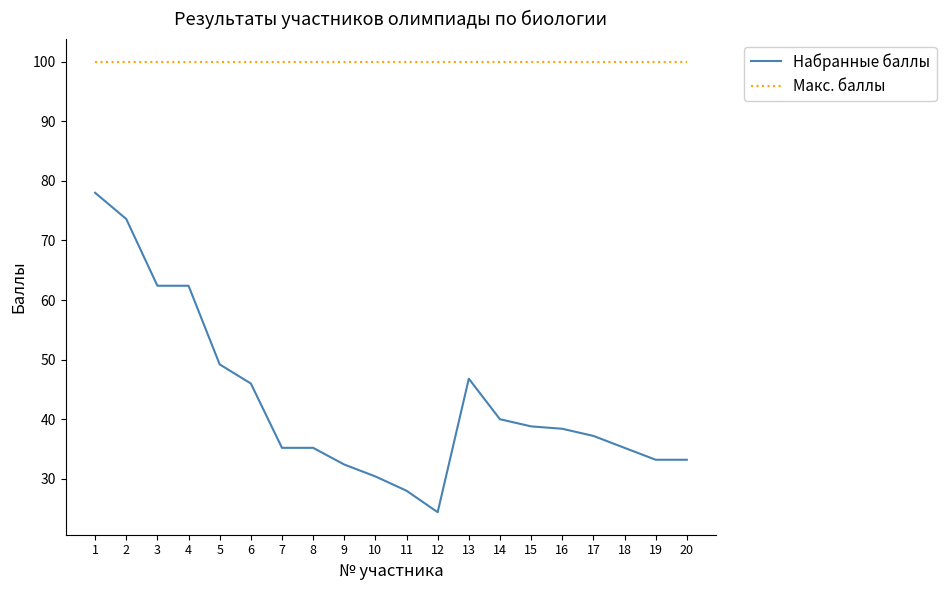

What is the total value across all series at 12?

124.4